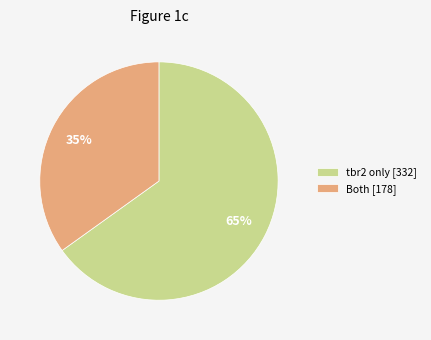

Do tbr2 only [332] and Both [178] together represent more than half of the pie?

Yes